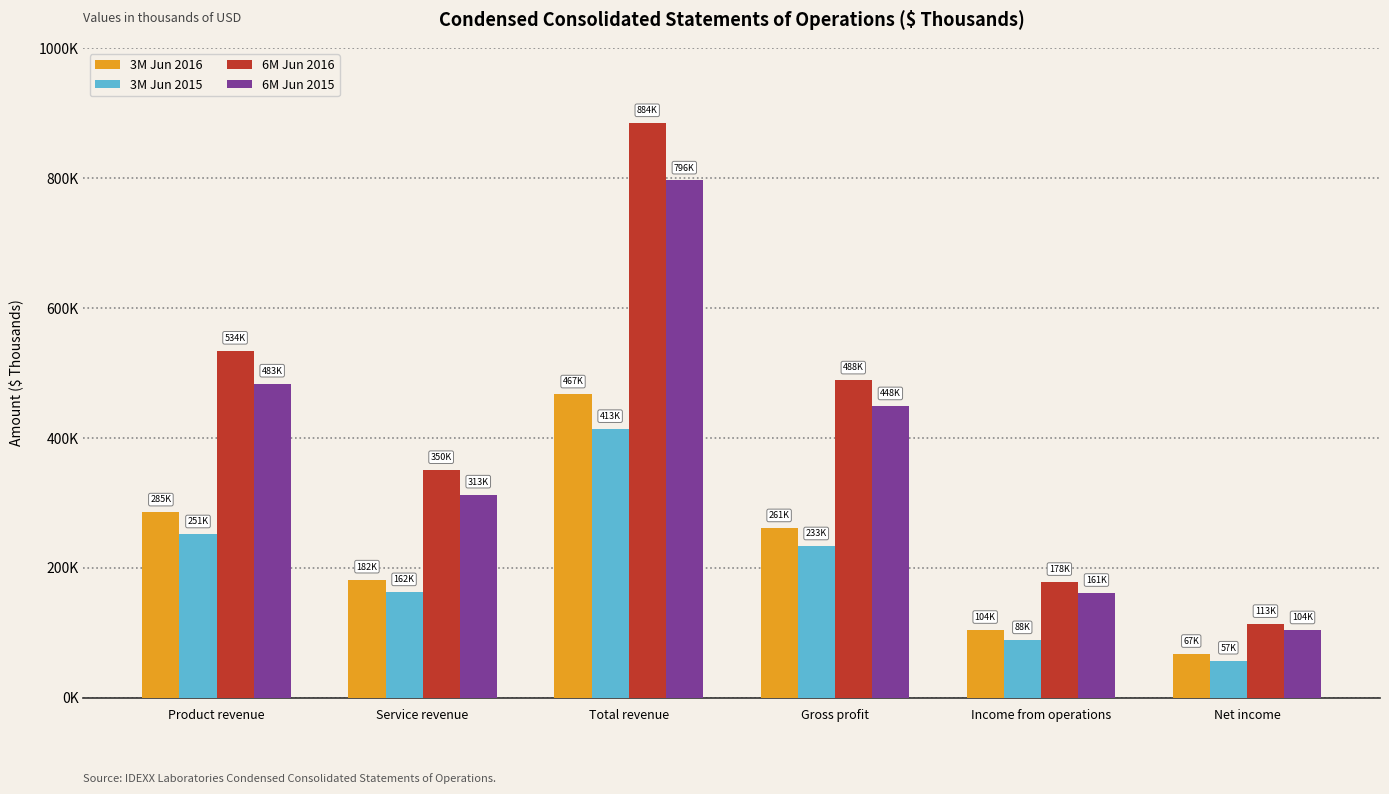

Rank the series at Gross profit from highest to lowest value.

6M Jun 2016, 6M Jun 2015, 3M Jun 2016, 3M Jun 2015